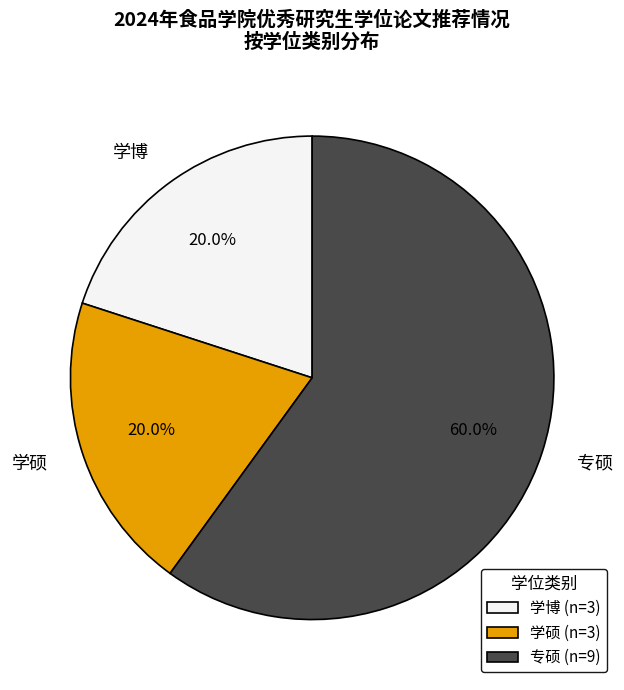

What is the largest slice in the pie chart?

专硕